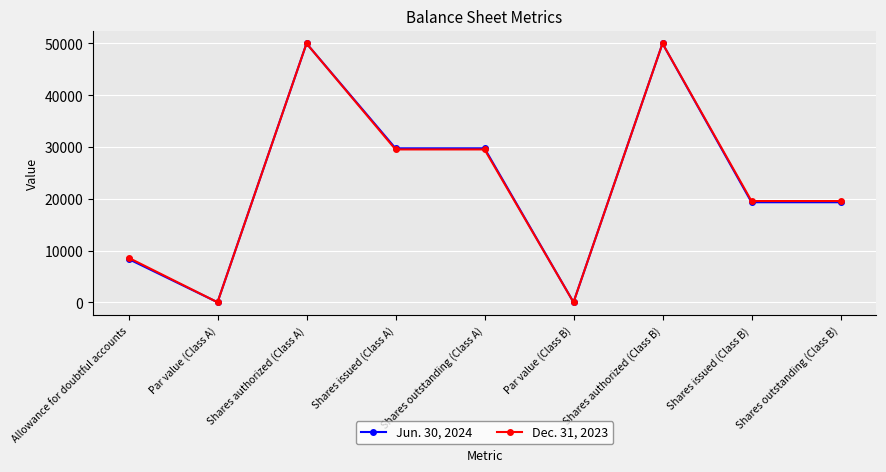

What are all the series names shown in the legend?

Jun. 30, 2024, Dec. 31, 2023